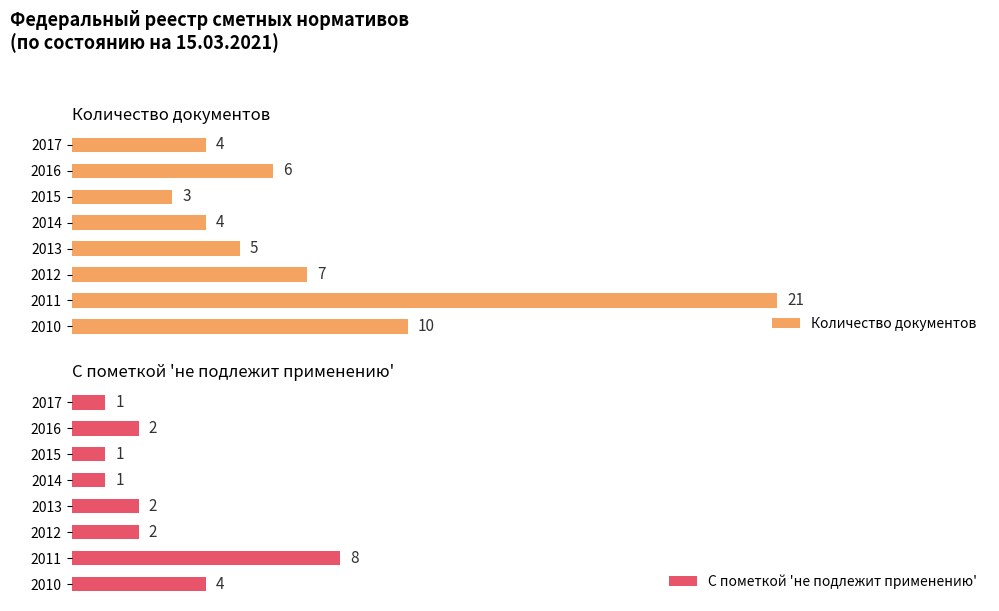

What is the difference between the maximum and second lowest values in the Количество документов series?

17